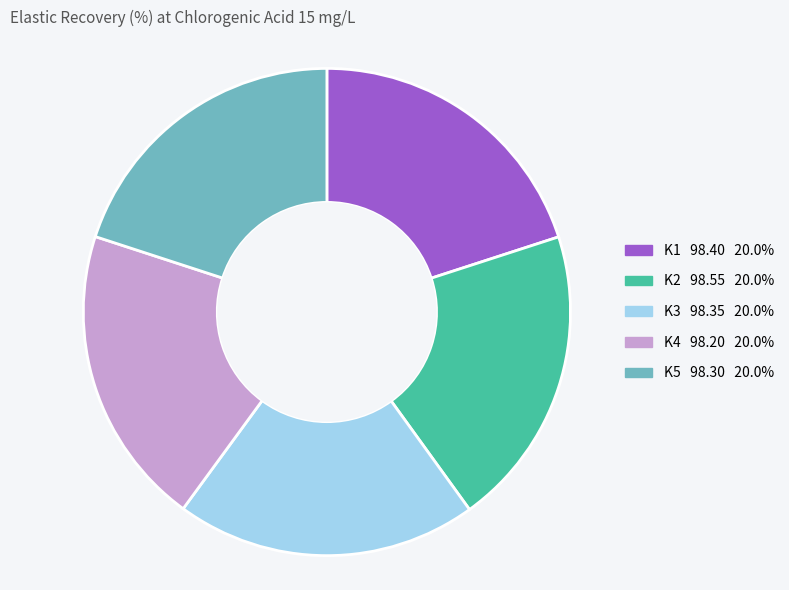

Does K5 account for over 50% of the chart?

No